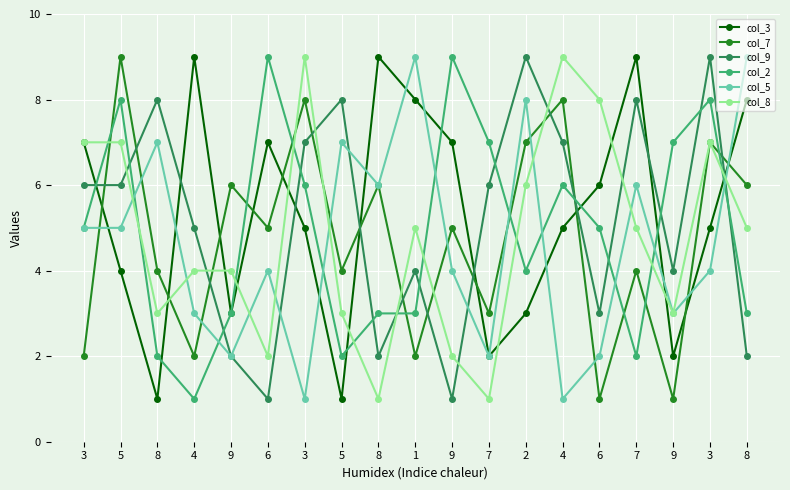

Between 4 and 6, which is larger?

6